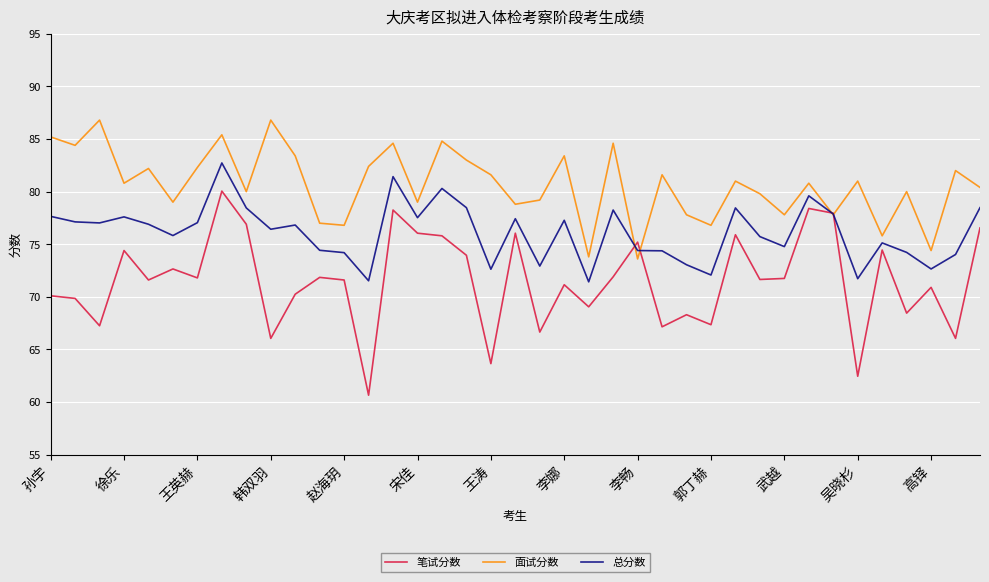

Which series has the largest total across all categories?

面试分数